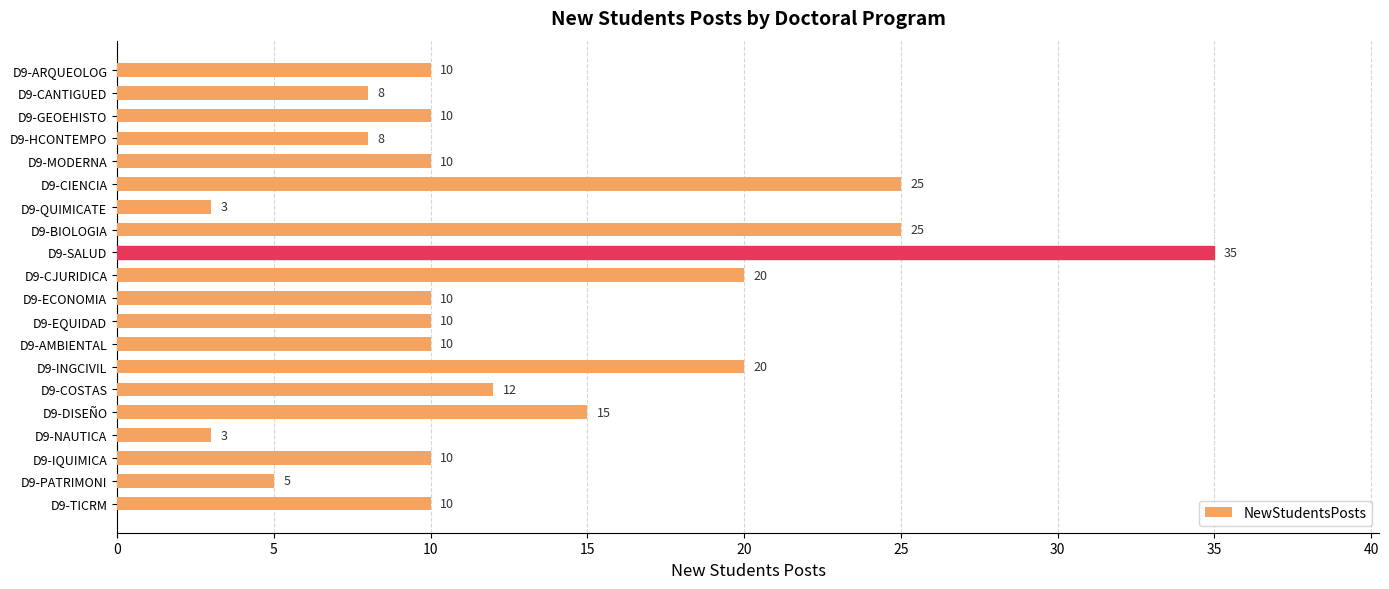

What is the difference between the values at D9-SALUD and D9-GEOEHISTO?

25